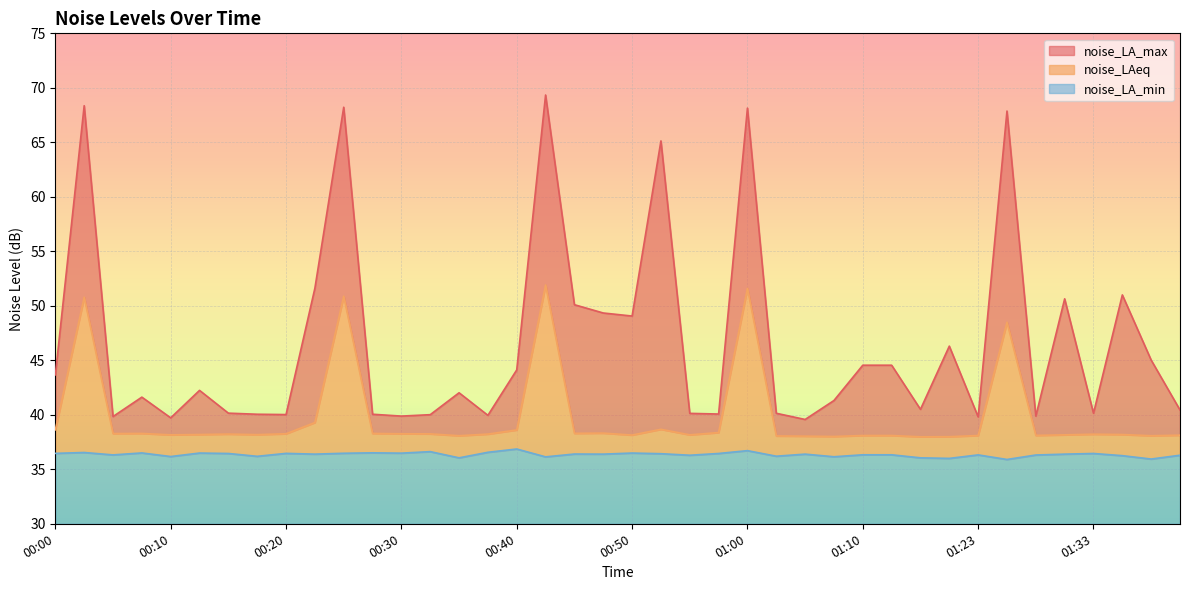

List the series in order of their overall mean, lowest first.

noise_LA_min, noise_LAeq, noise_LA_max